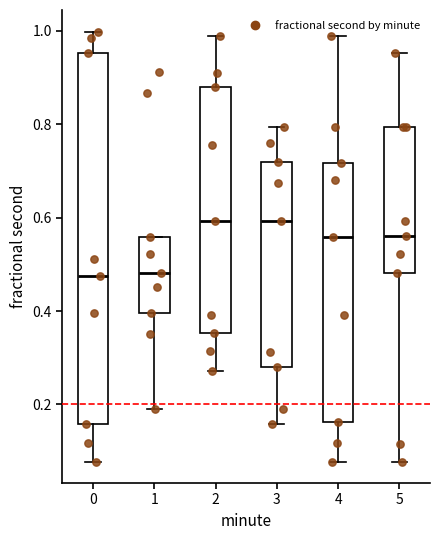

Reading left to right, read every box against the y-axis: the position of its median line, the range the box covers, and the ends of its whiskers. The values are not printed on the chart, so give them approximately, as read against the axis.

0: median 0.48, box 0.16 to 0.96, whiskers 0.08 to 1.00
1: median 0.48, box 0.40 to 0.56, whiskers 0.20 to 0.56
2: median 0.60, box 0.36 to 0.88, whiskers 0.28 to 0.98
3: median 0.60, box 0.28 to 0.72, whiskers 0.16 to 0.80
4: median 0.56, box 0.16 to 0.72, whiskers 0.08 to 0.98
5: median 0.56, box 0.48 to 0.80, whiskers 0.08 to 0.96